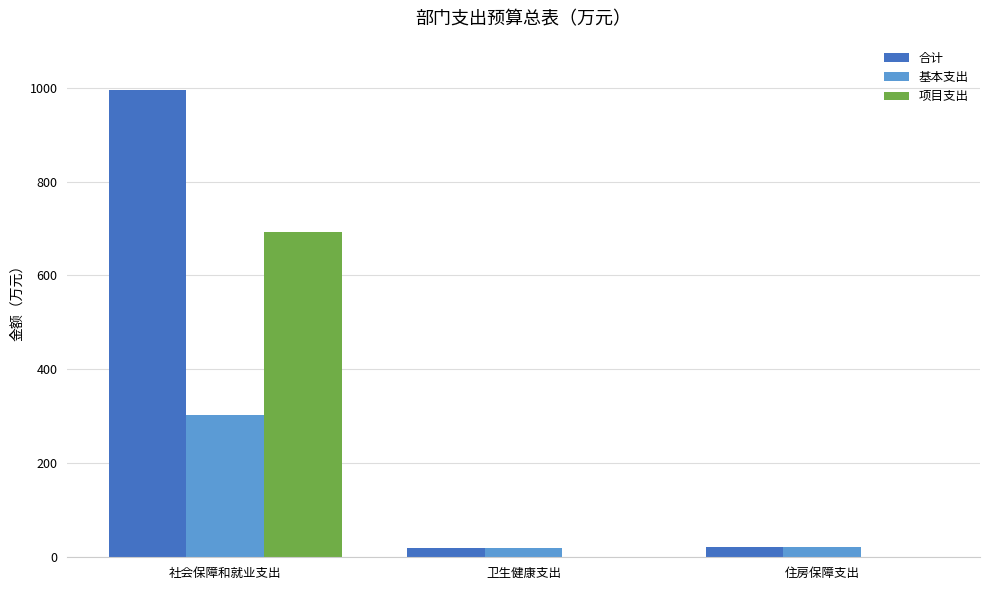

What is the sum of the 项目支出 values at 住房保障支出 and 社会保障和就业支出?

693.0